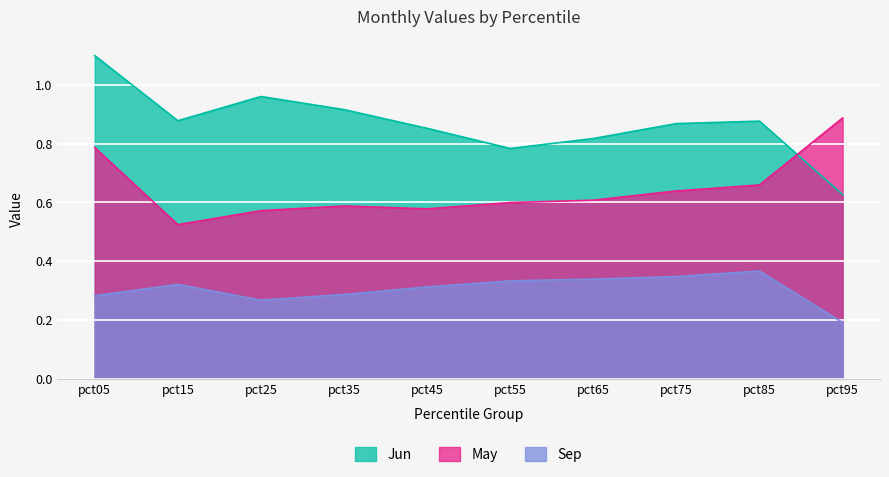

True or false: Sep has more than 2 points higher than both neighbors.

False